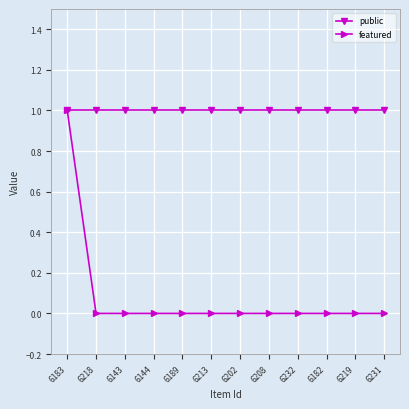

What position from the right is 6189?

8